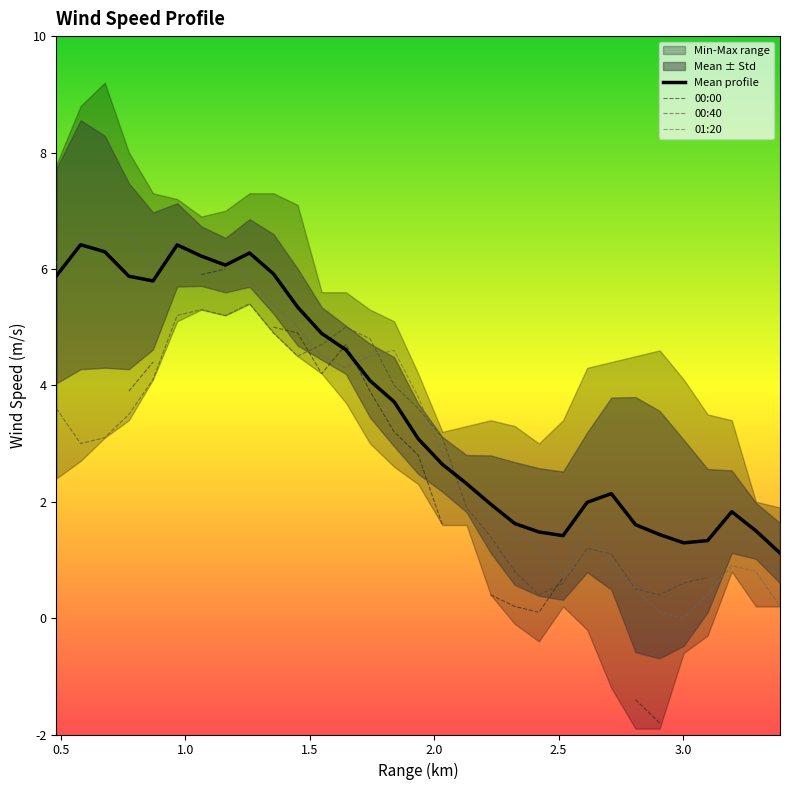

What is the maximum value for 01:20?

6.6